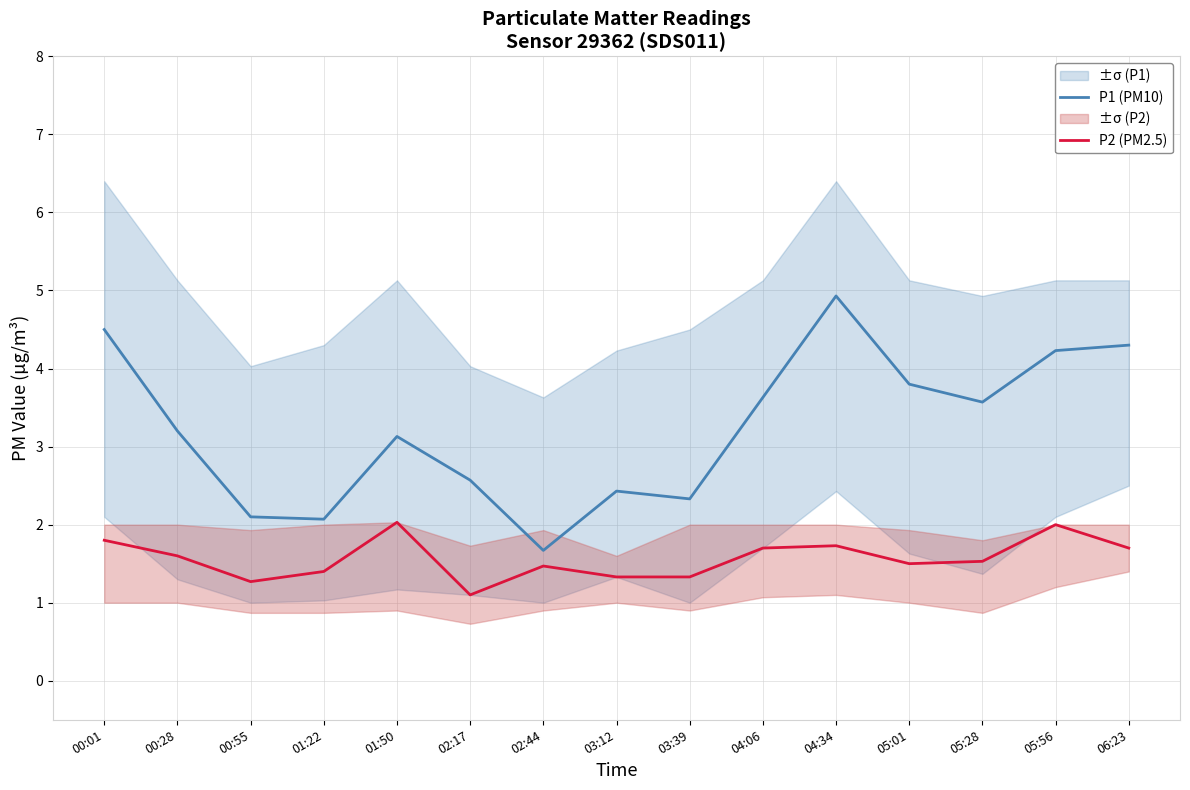

Rank the series by their maximum value, from lowest to highest.

P2 (PM2.5), P1 (PM10)